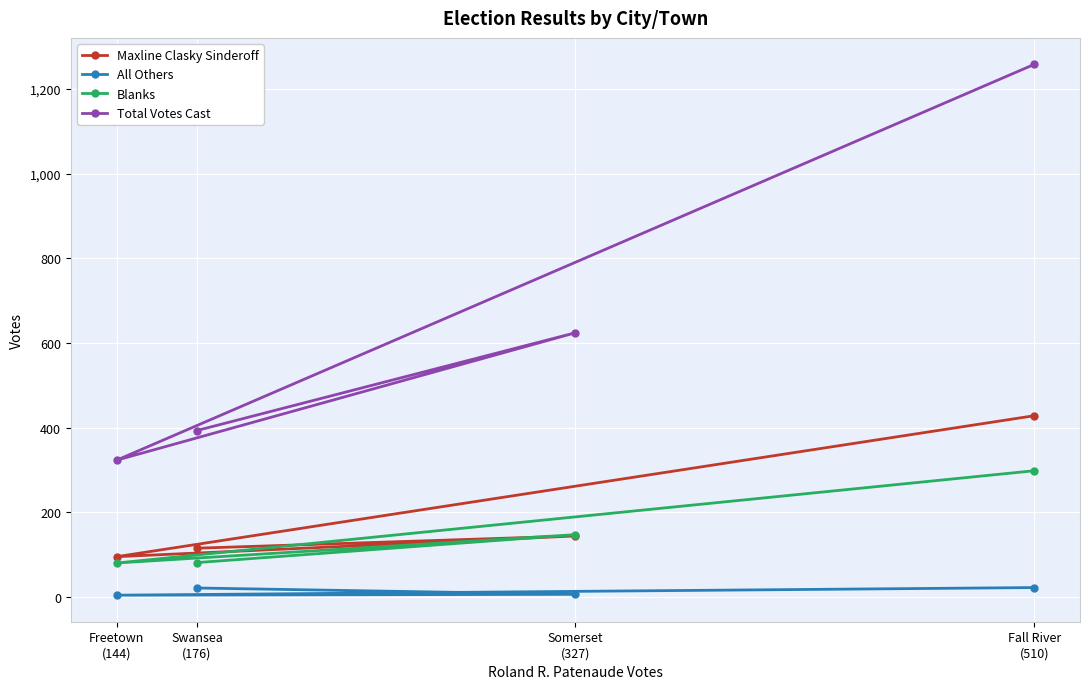

How many data points in Maxline Clasky Sinderoff are above 144?

1